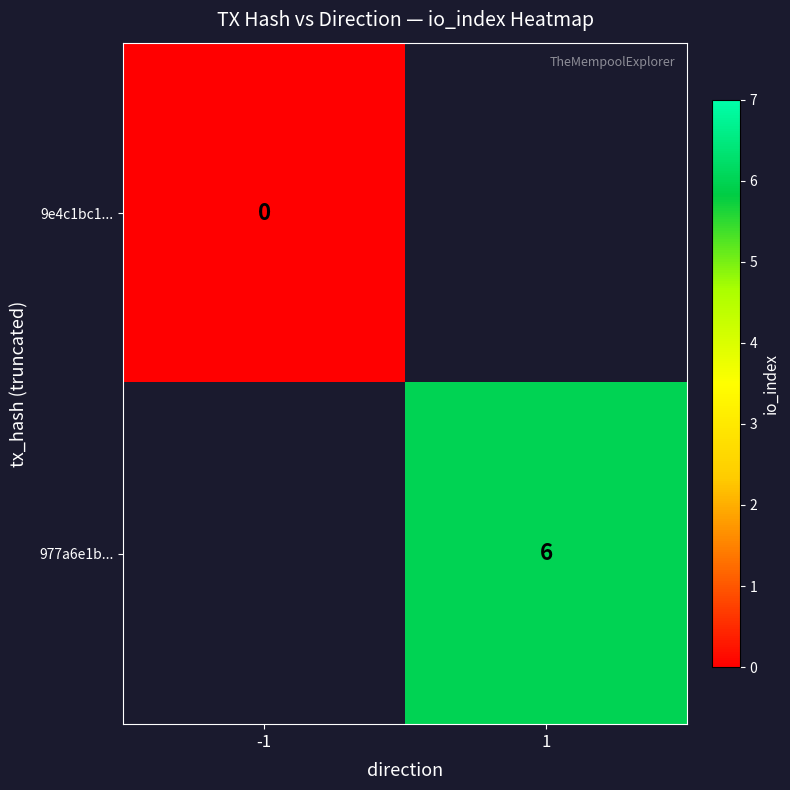

Which label corresponds to the largest value in the chart?

1